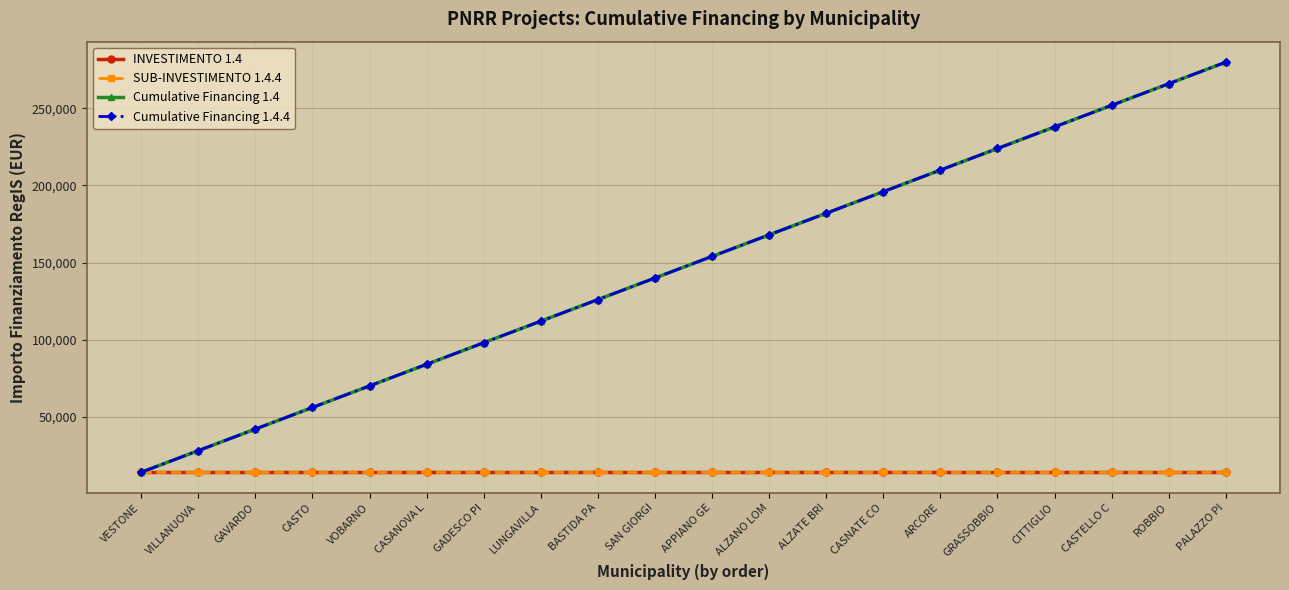

Does the chart have visible grid lines?

Yes